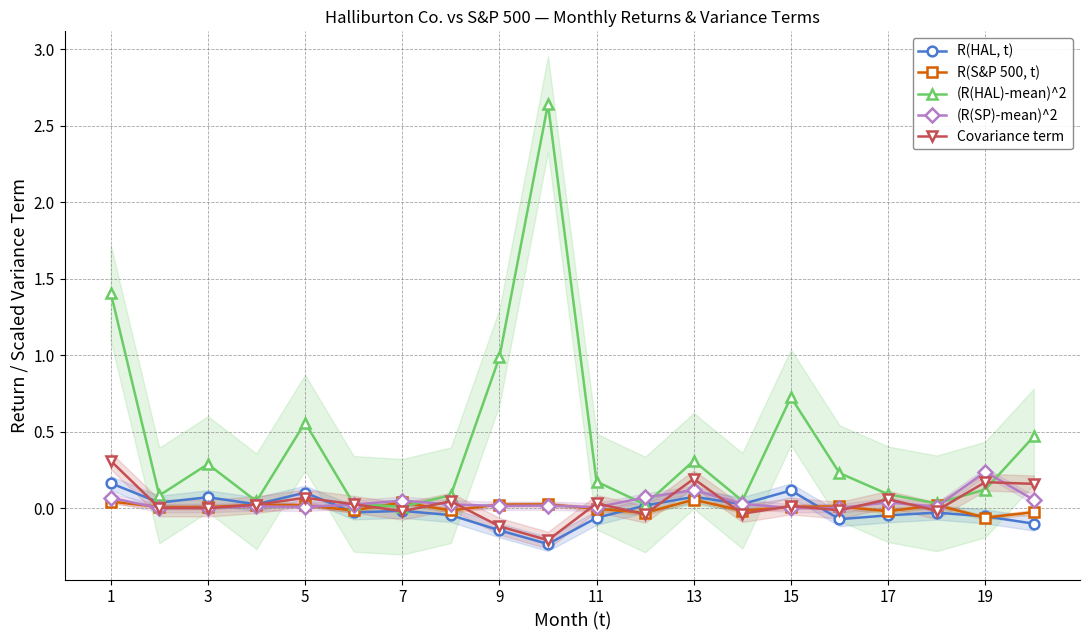

Is this an area chart (filled region under the line)?

No